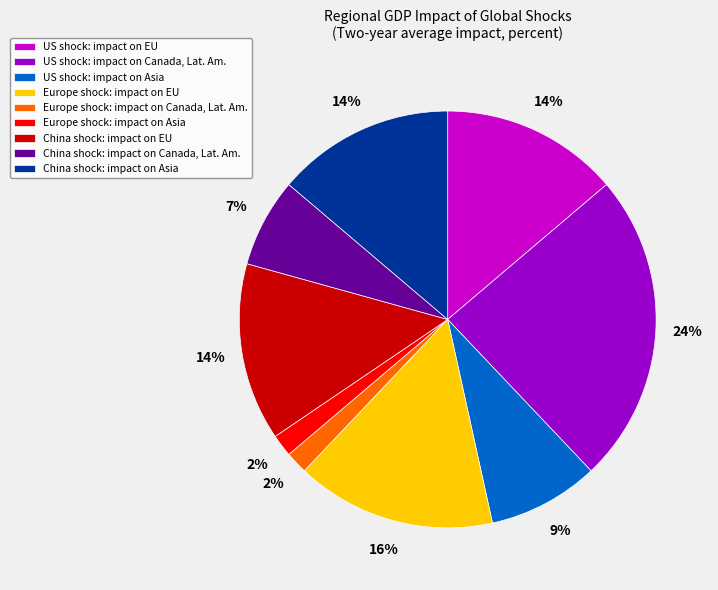

Which category has the biggest portion of the pie?

US shock: impact on Canada, Lat. Am.